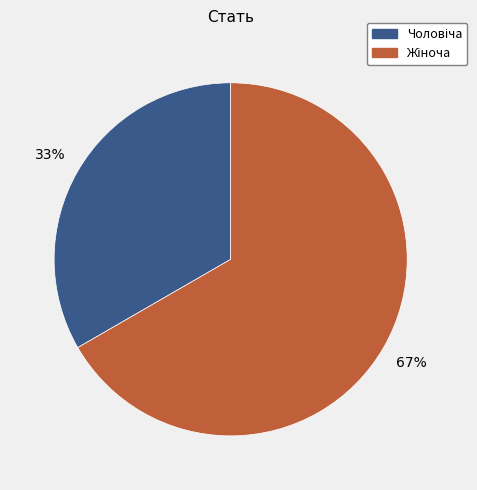

Does any single category account for the majority?

Yes